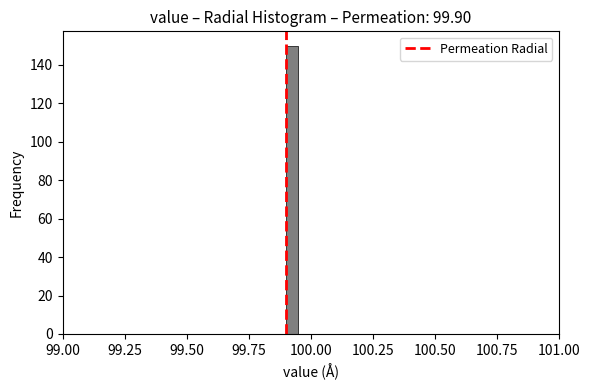

Around what value on the x-axis is the tallest bar? Give the approximate position of its centre, as read against the axis.

99.95